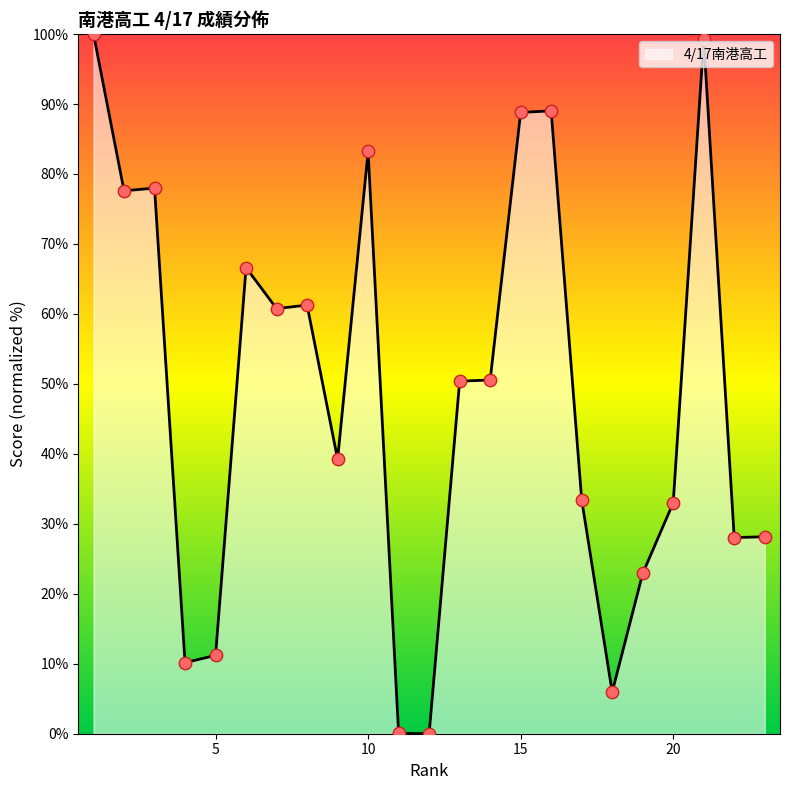

What is the greatest value displayed?

100.0